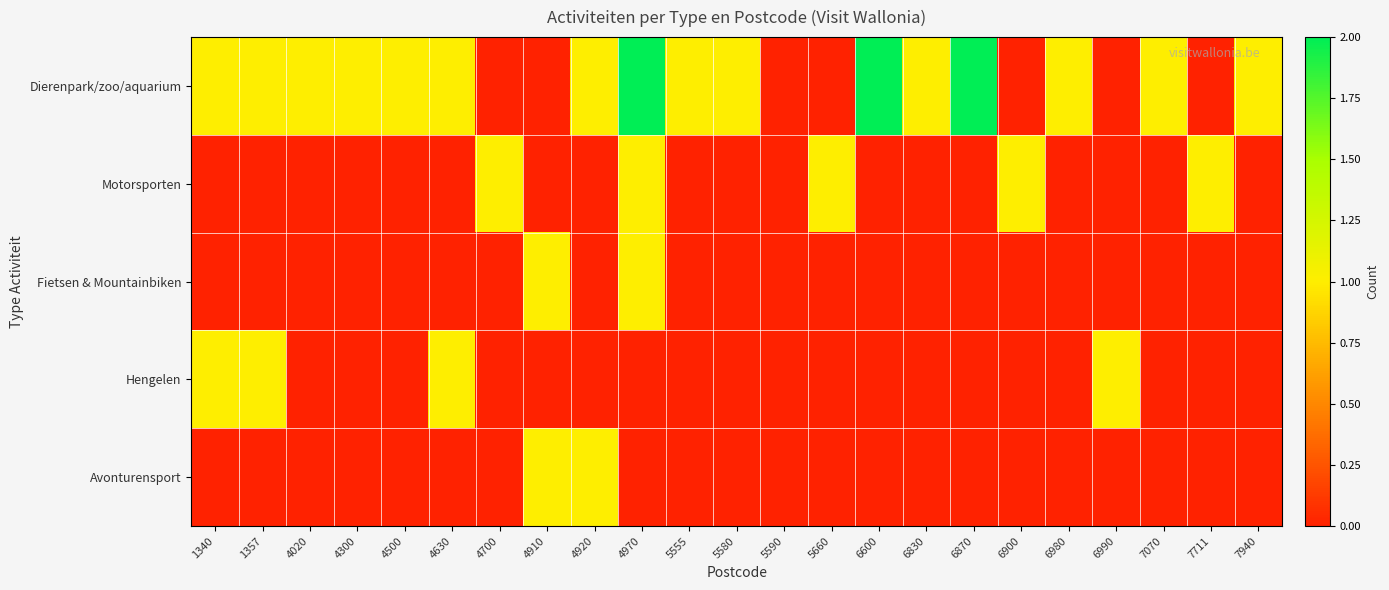

Reading right to left, what are all the values shown in this chart?

Dierenpark/zoo/aquarium: 7940=1	7711=0	7070=1	6990=0	6980=1	6900=0	6870=2	6830=1	6600=2	5660=0	5590=0	5580=1	5555=1	4970=2	4920=1	4910=0	4700=0	4630=1	4500=1	4300=1	4020=1	1357=1	1340=1
Motorsporten: 7940=0	7711=1	7070=0	6990=0	6980=0	6900=1	6870=0	6830=0	6600=0	5660=1	5590=0	5580=0	5555=0	4970=1	4920=0	4910=0	4700=1	4630=0	4500=0	4300=0	4020=0	1357=0	1340=0
Fietsen & Mountainbiken: 7940=0	7711=0	7070=0	6990=0	6980=0	6900=0	6870=0	6830=0	6600=0	5660=0	5590=0	5580=0	5555=0	4970=1	4920=0	4910=1	4700=0	4630=0	4500=0	4300=0	4020=0	1357=0	1340=0
Hengelen: 7940=0	7711=0	7070=0	6990=1	6980=0	6900=0	6870=0	6830=0	6600=0	5660=0	5590=0	5580=0	5555=0	4970=0	4920=0	4910=0	4700=0	4630=1	4500=0	4300=0	4020=0	1357=1	1340=1
Avonturensport: 7940=0	7711=0	7070=0	6990=0	6980=0	6900=0	6870=0	6830=0	6600=0	5660=0	5590=0	5580=0	5555=0	4970=0	4920=1	4910=1	4700=0	4630=0	4500=0	4300=0	4020=0	1357=0	1340=0